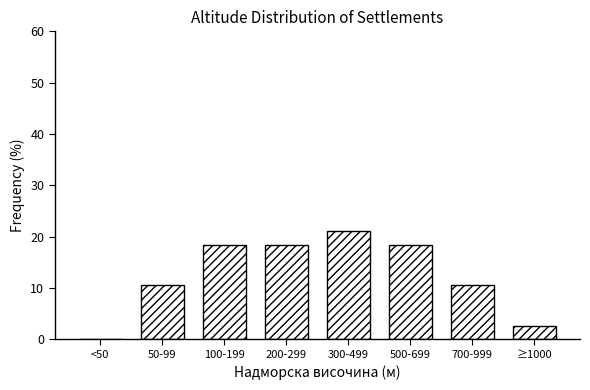

Reading right to left, transcribe all the data shown in this chart.

≥1000=2.6	700-999=10.5	500-699=18.4	300-499=21.1	200-299=18.4	100-199=18.4	50-99=10.5	<50=0.0